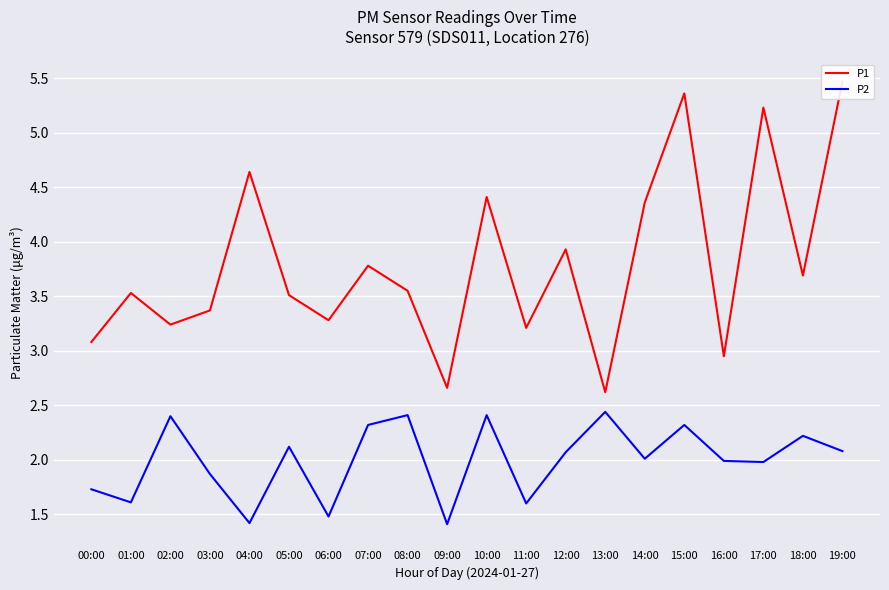

Which series has the largest range (max minus min)?

P1